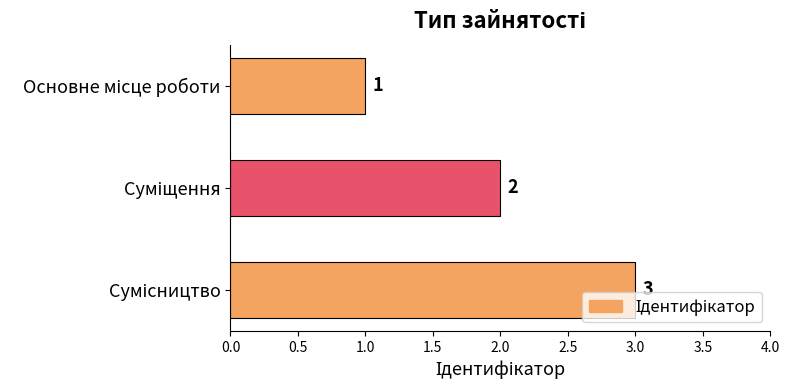

What is the greatest value displayed?

3